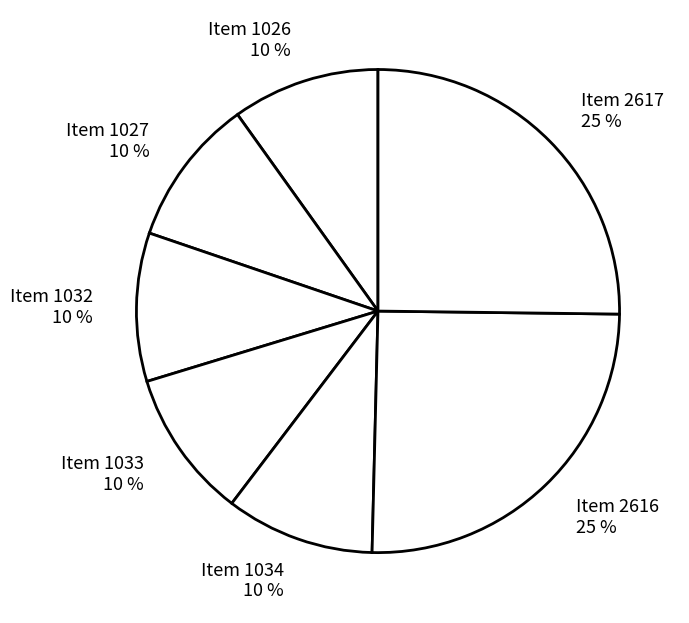

Is it true that Item 1032 is 1% of the pie?

False